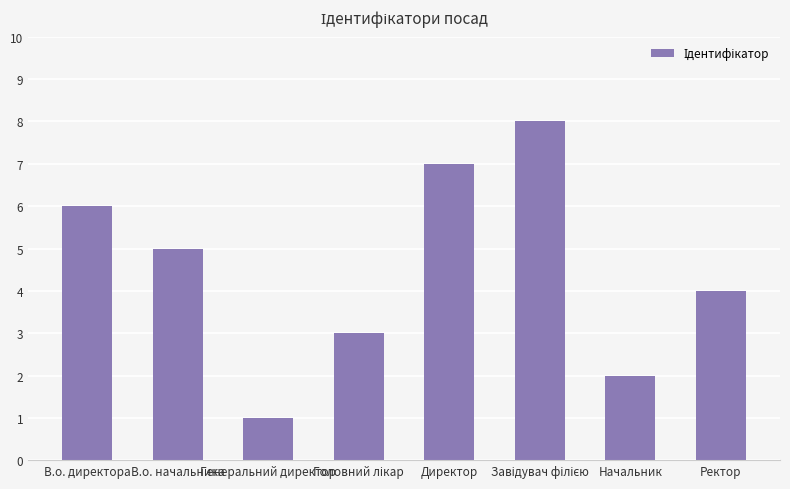

Is it true that the value at Директор is 7?

True